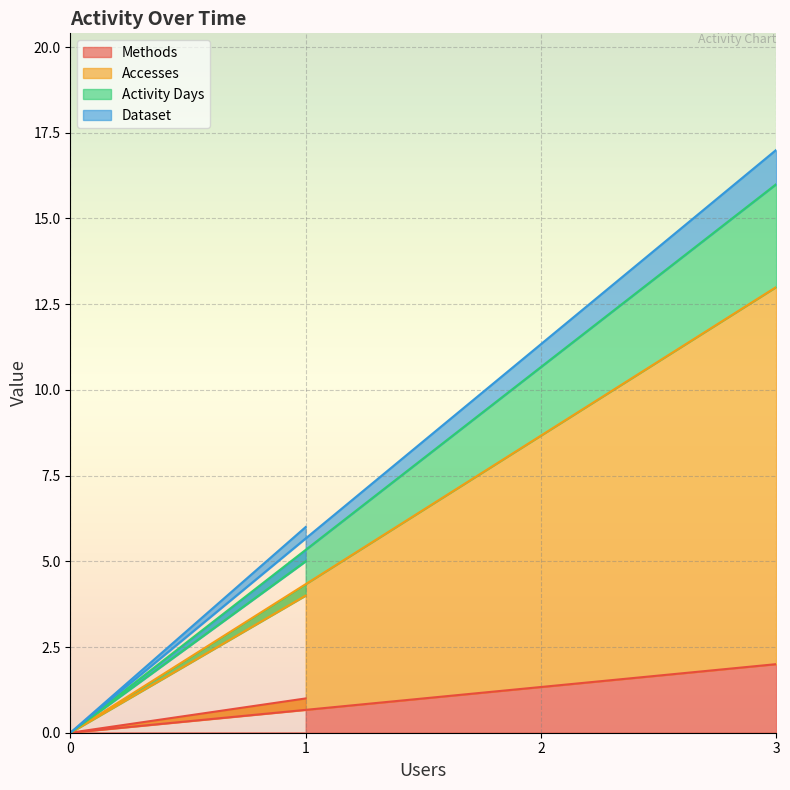

How many lines are shown in the chart?

4